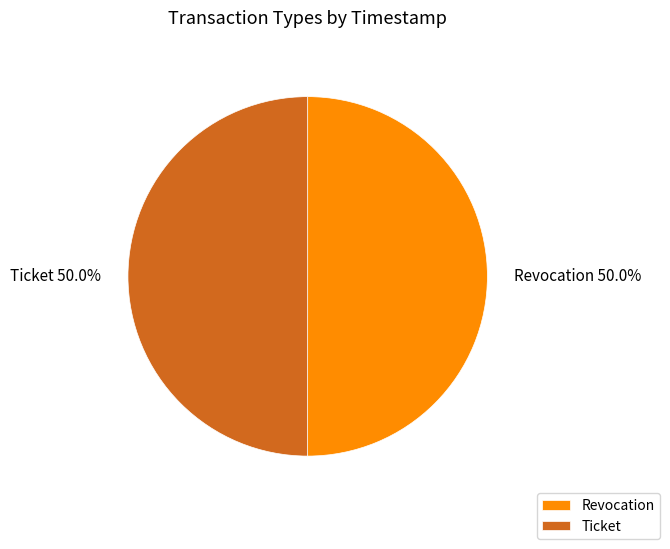

Approximately how many times larger is the value at Revocation compared to Ticket?

1.0